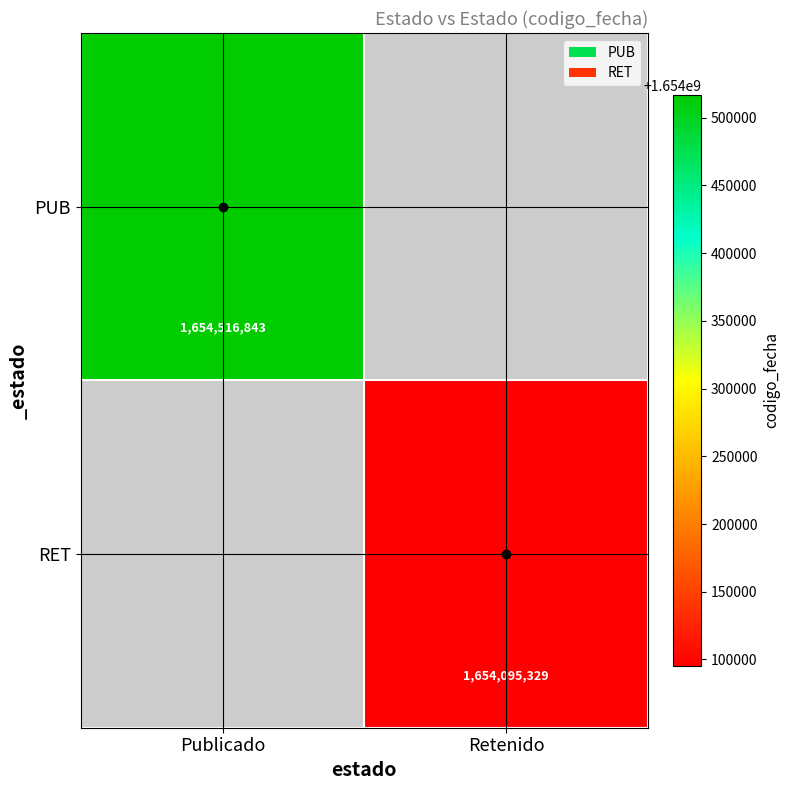

The value of PUB at Publicado is 2783912680. True or false?

False